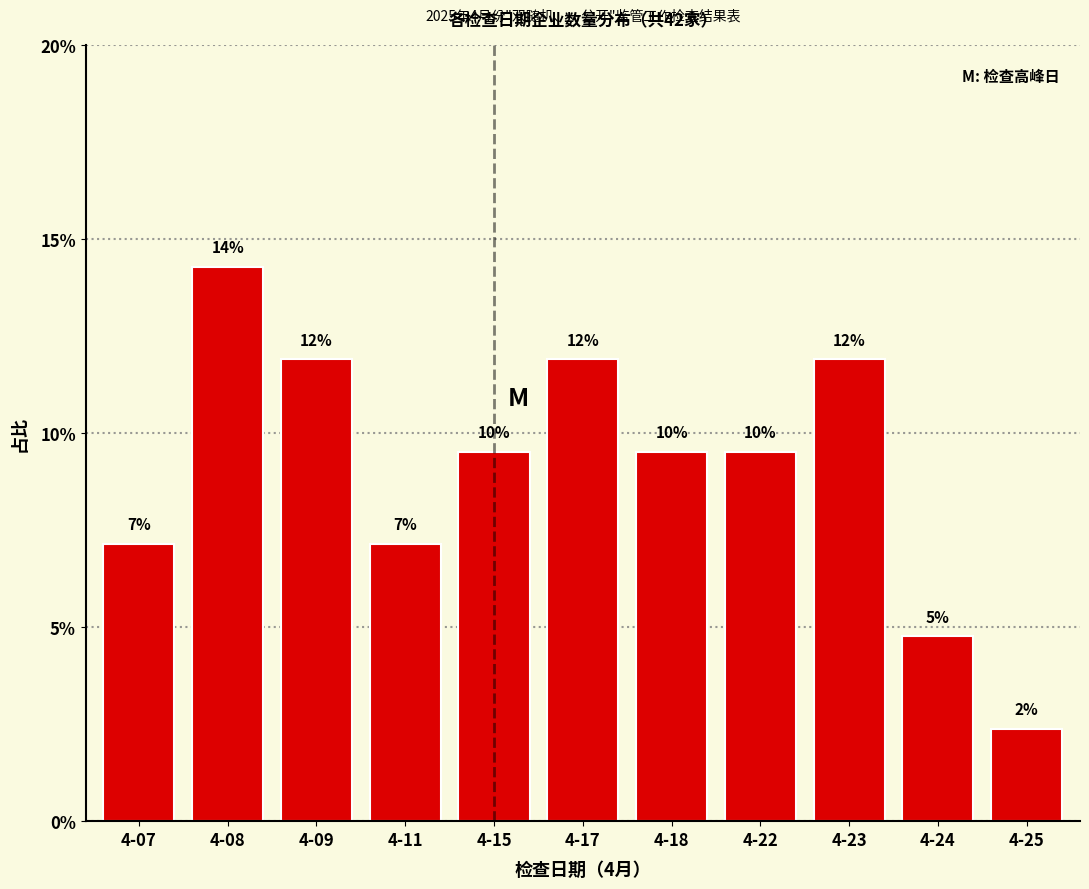

Does the chart contain any negative values?

No